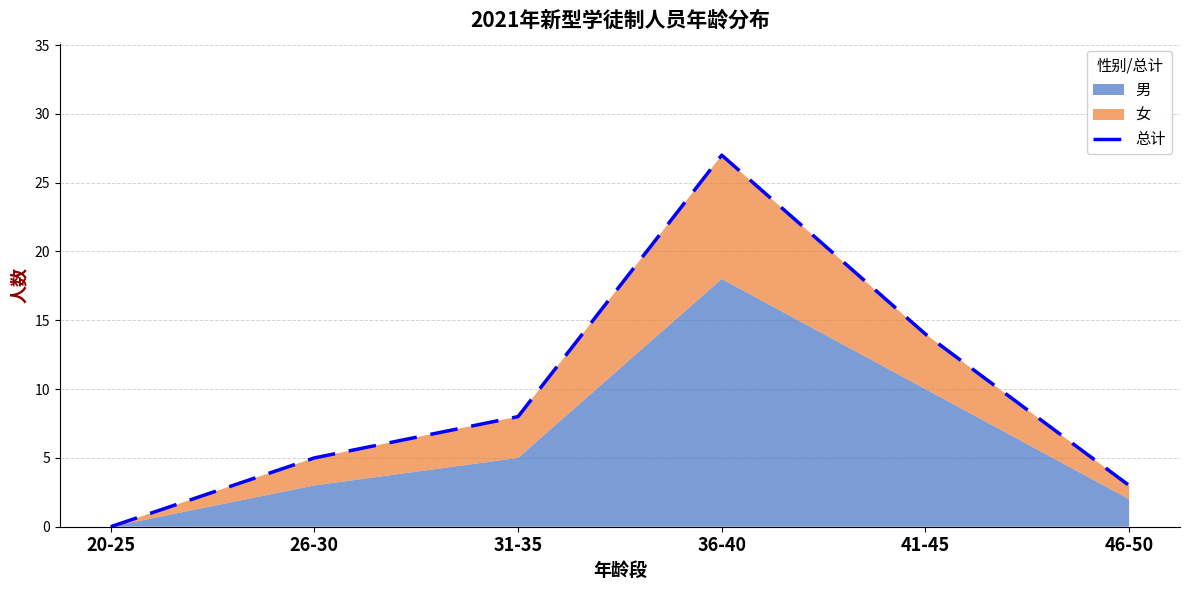

Reading left to right, transcribe all the data shown in this chart.

0	5	8	27	14	3